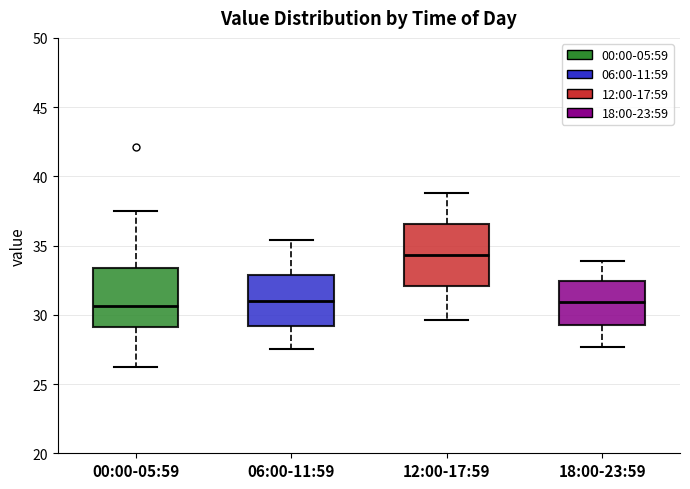

Reading left to right, transcribe this box plot: for each box, give where its median line is, the range the box spans, and where its two whiskers end, as read against the y-axis. The values are not printed on the chart, so give them approximately, as read against the axis.

00:00-05:59: median 30.5, box 29.0 to 33.5, whiskers 26.0 to 37.5
06:00-11:59: median 31.0, box 29.0 to 33.0, whiskers 27.5 to 35.5
12:00-17:59: median 34.5, box 32.0 to 36.5, whiskers 29.5 to 39.0
18:00-23:59: median 31.0, box 29.5 to 32.5, whiskers 27.5 to 34.0